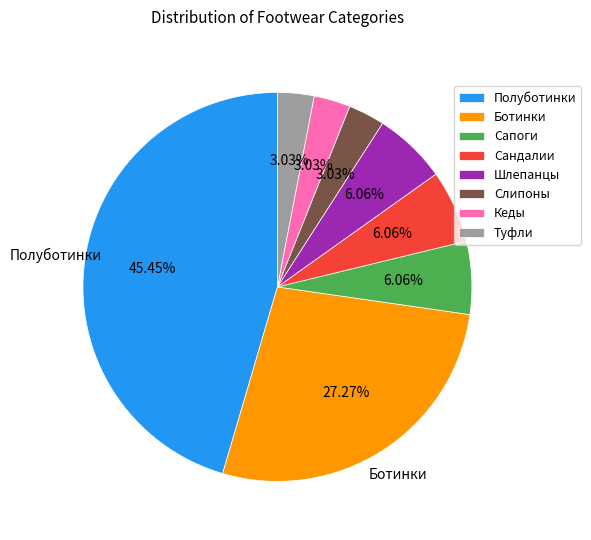

What is the ratio of the value at Туфли to the value at Сапоги?

0.5